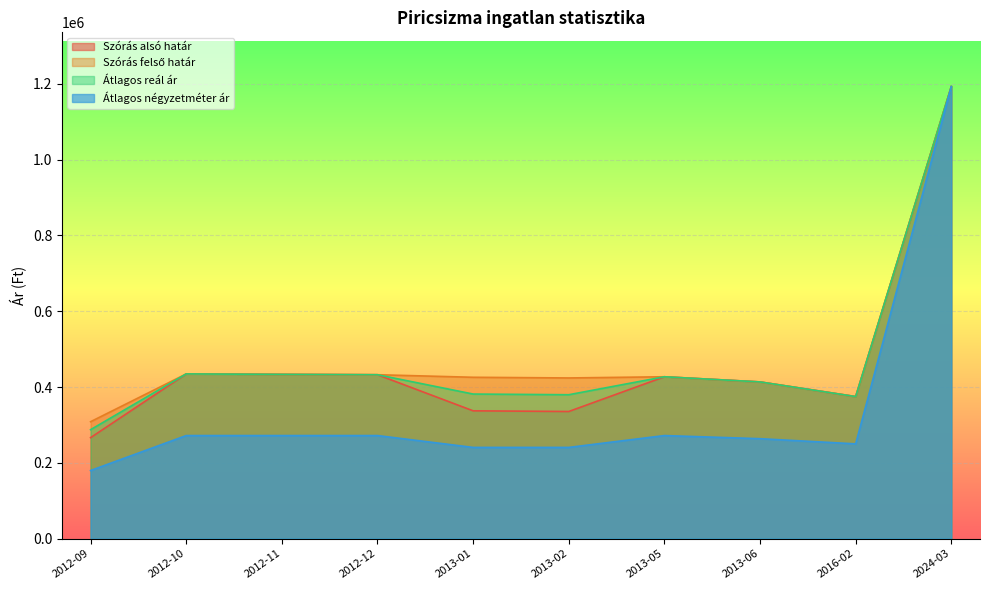

How many data points in Átlagos négyzetméter ár are above 271900?

1